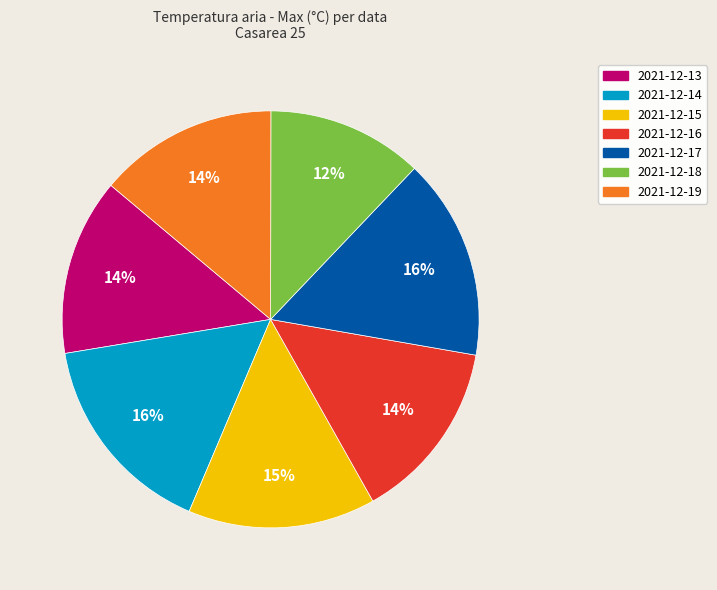

Which category has the smallest portion of the pie?

2021-12-18